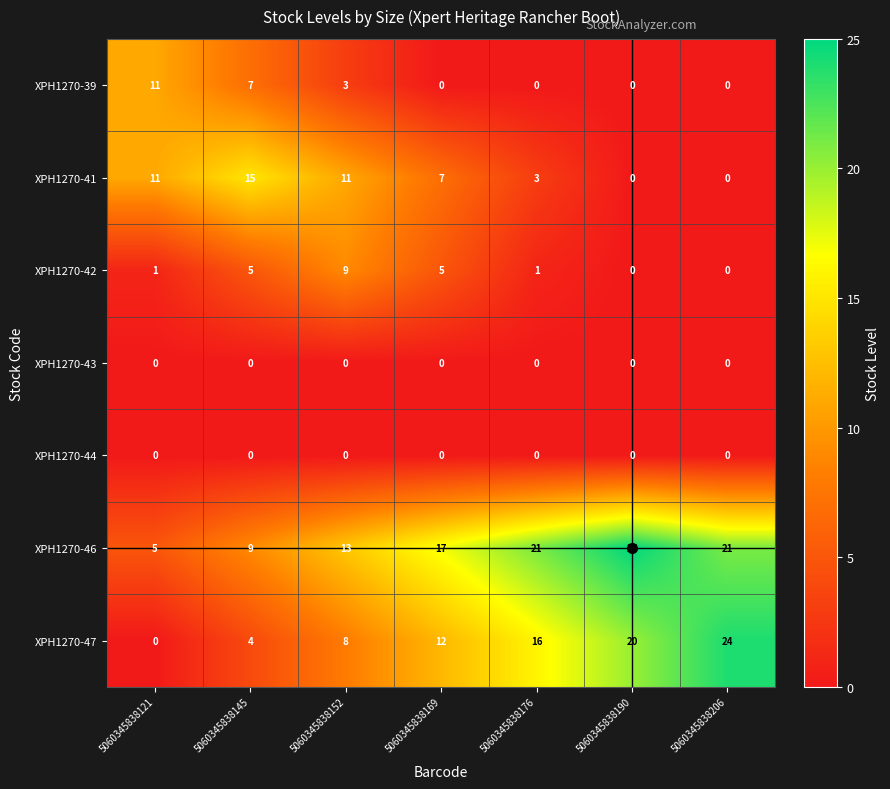

How many XPH1270-46 values are between 9 and 21?

5